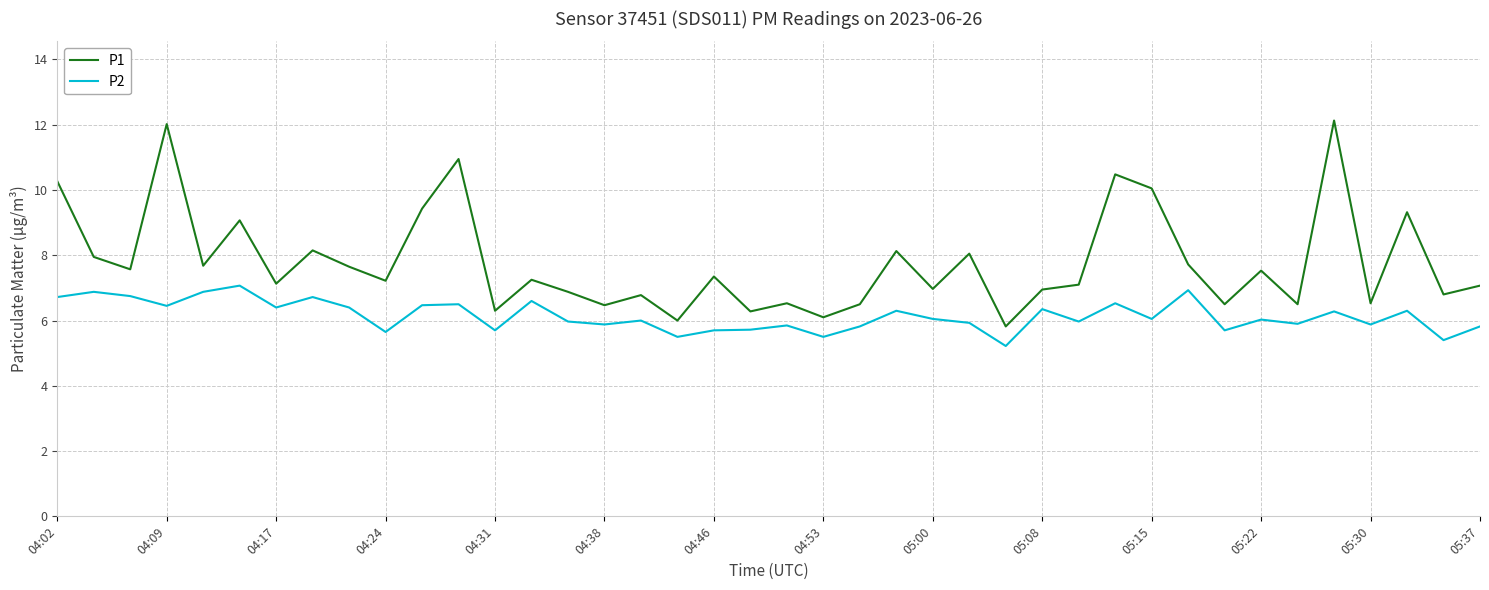

Which series has the widest spread of values?

P1